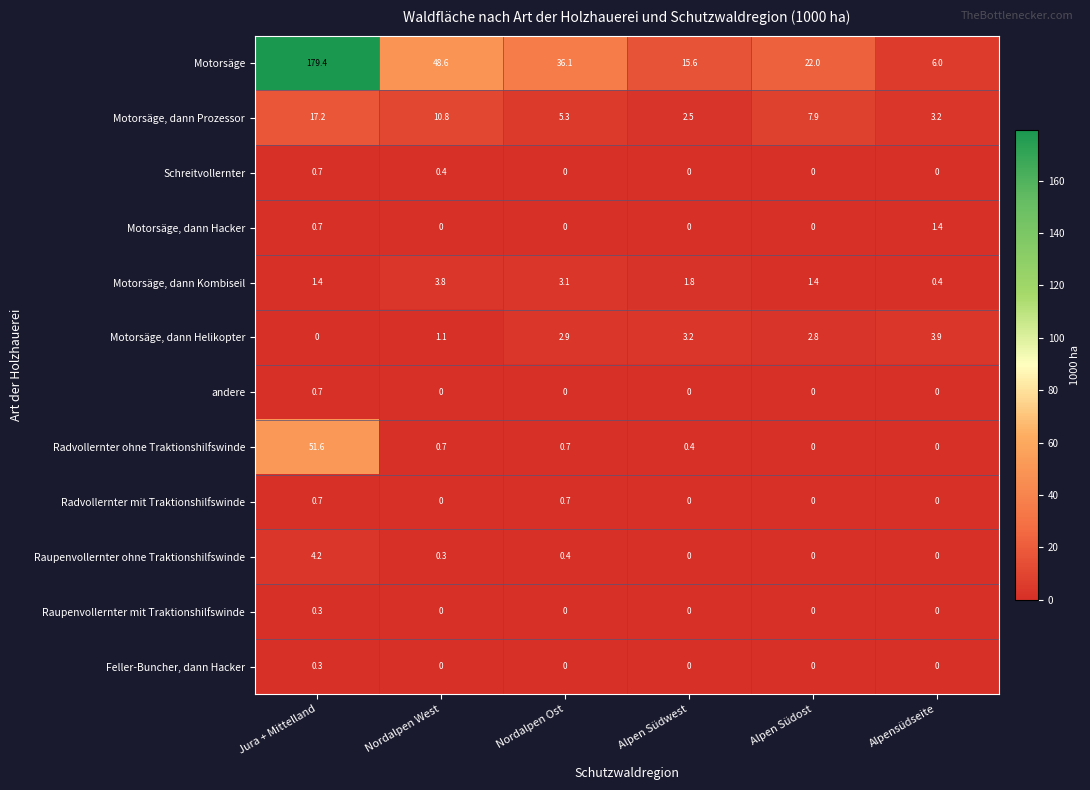

What is the approximate value of Schreitvollernter at Nordalpen West?

0.4